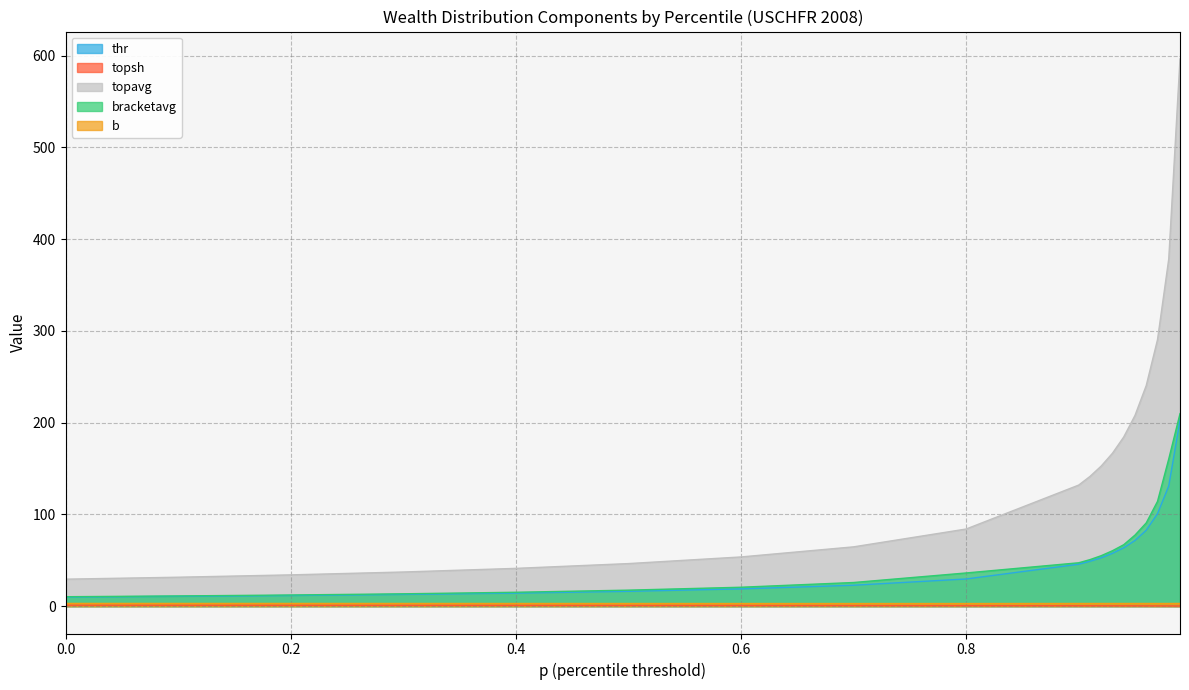

Between 0.2 and 0.9, which series saw the biggest shift?

topavg